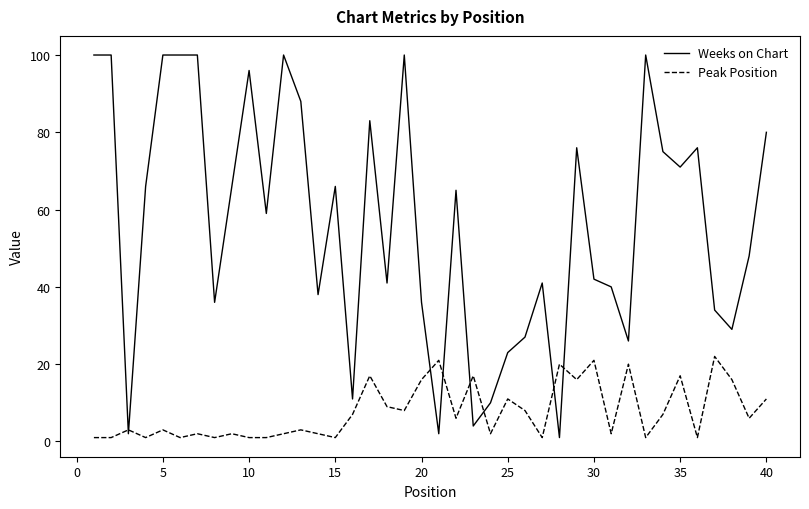

Rank the series by their maximum value, from highest to lowest.

Weeks on Chart, Peak Position